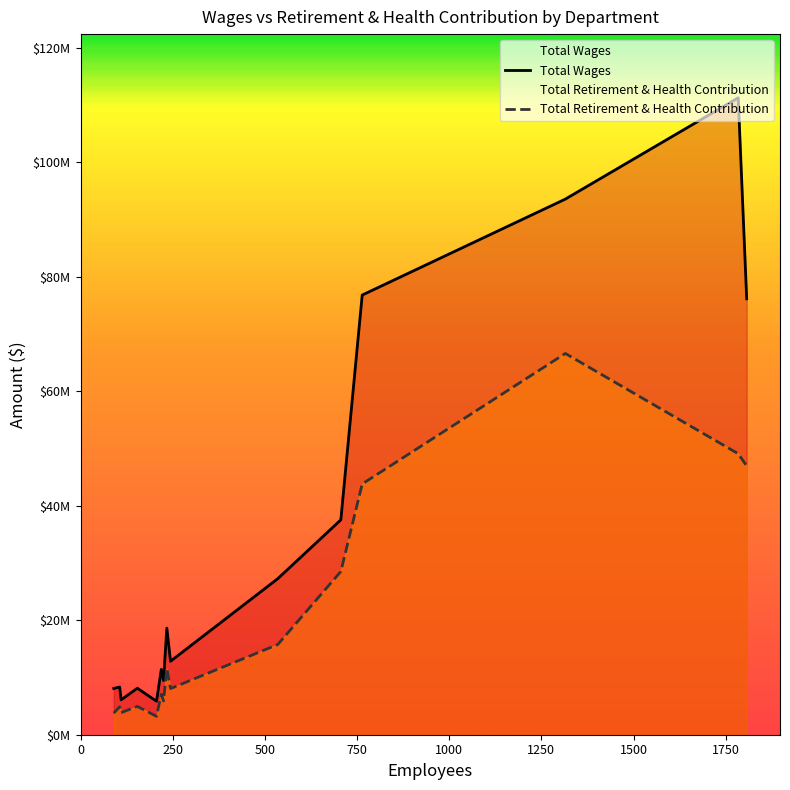

Rank the series by their average value, from lowest to highest.

Total Retirement & Health Contribution, Total Wages